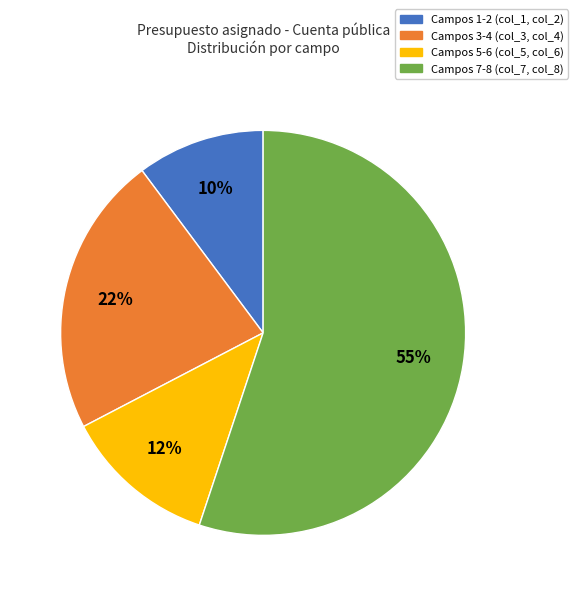

Does any single category account for the majority?

Yes